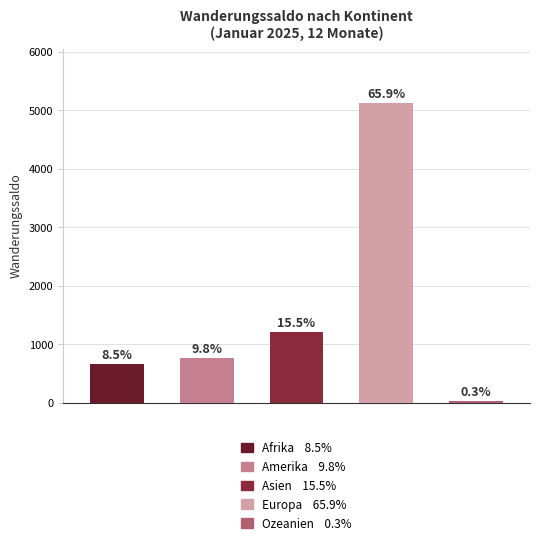

What is the greatest value displayed?

5132